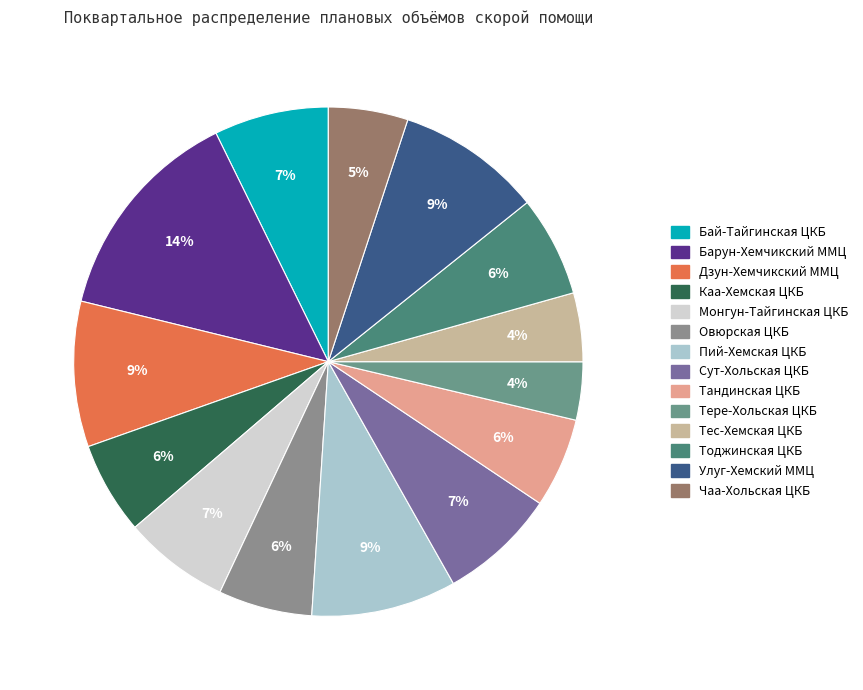

Count the number of slices in the pie.

14